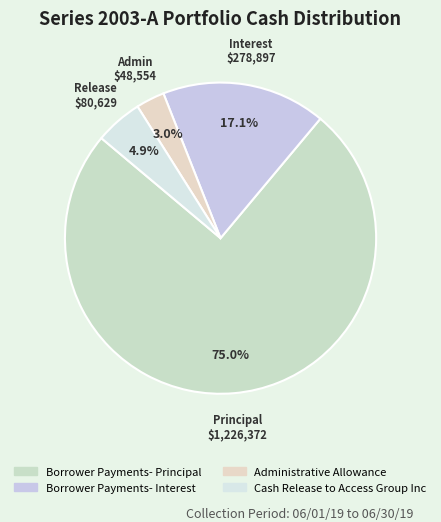

What is the largest slice in the pie chart?

Borrower Payments- Principal